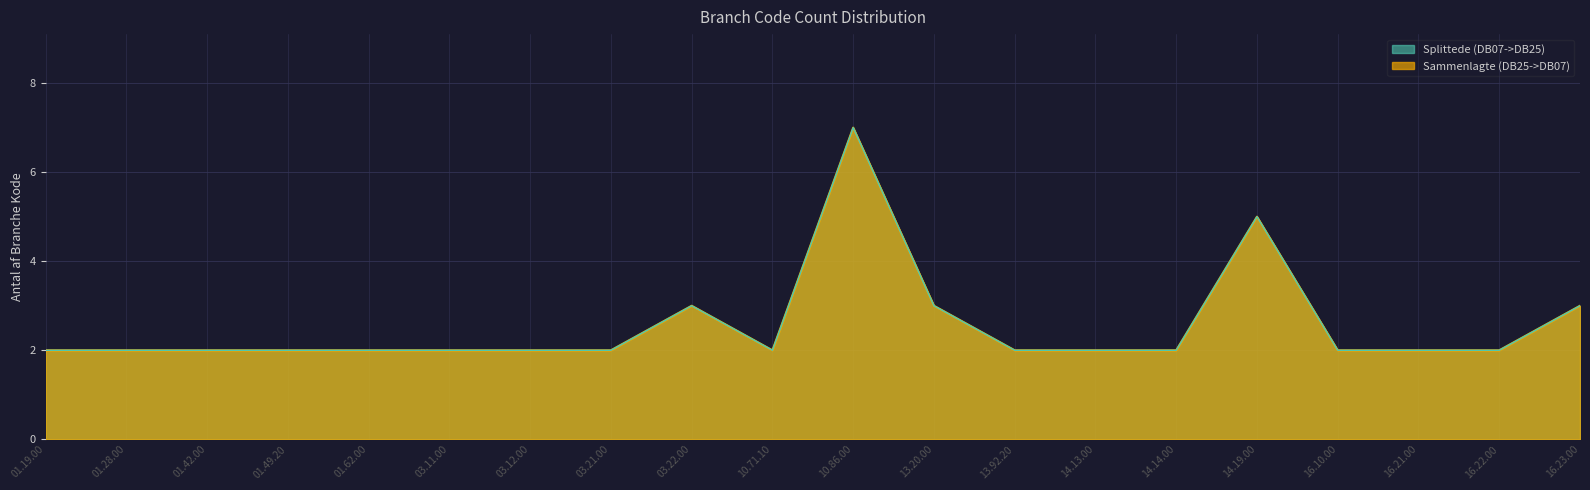

Reading right to left, transcribe all the data shown in this chart.

Splittede (DB07->DB25): 16.23.00=3	16.22.00=2	16.21.00=2	16.10.00=2	14.19.00=5	14.14.00=2	14.13.00=2	13.92.20=2	13.20.00=3	10.86.00=7	10.71.10=2	03.22.00=3	03.21.00=2	03.12.00=2	03.11.00=2	01.62.00=2	01.49.20=2	01.42.00=2	01.28.00=2	01.19.00=2
Sammenlagte (DB25->DB07): 16.23.00=3	16.22.00=2	16.21.00=2	16.10.00=2	14.19.00=5	14.14.00=2	14.13.00=2	13.92.20=2	13.20.00=3	10.86.00=7	10.71.10=2	03.22.00=3	03.21.00=2	03.12.00=2	03.11.00=2	01.62.00=2	01.49.20=2	01.42.00=2	01.28.00=2	01.19.00=2